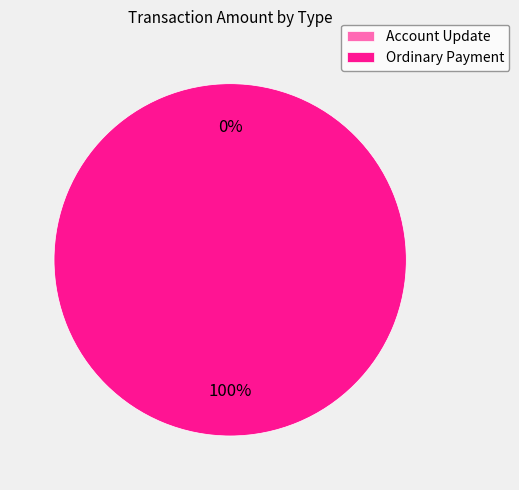

Which category has the biggest portion of the pie?

Ordinary Payment